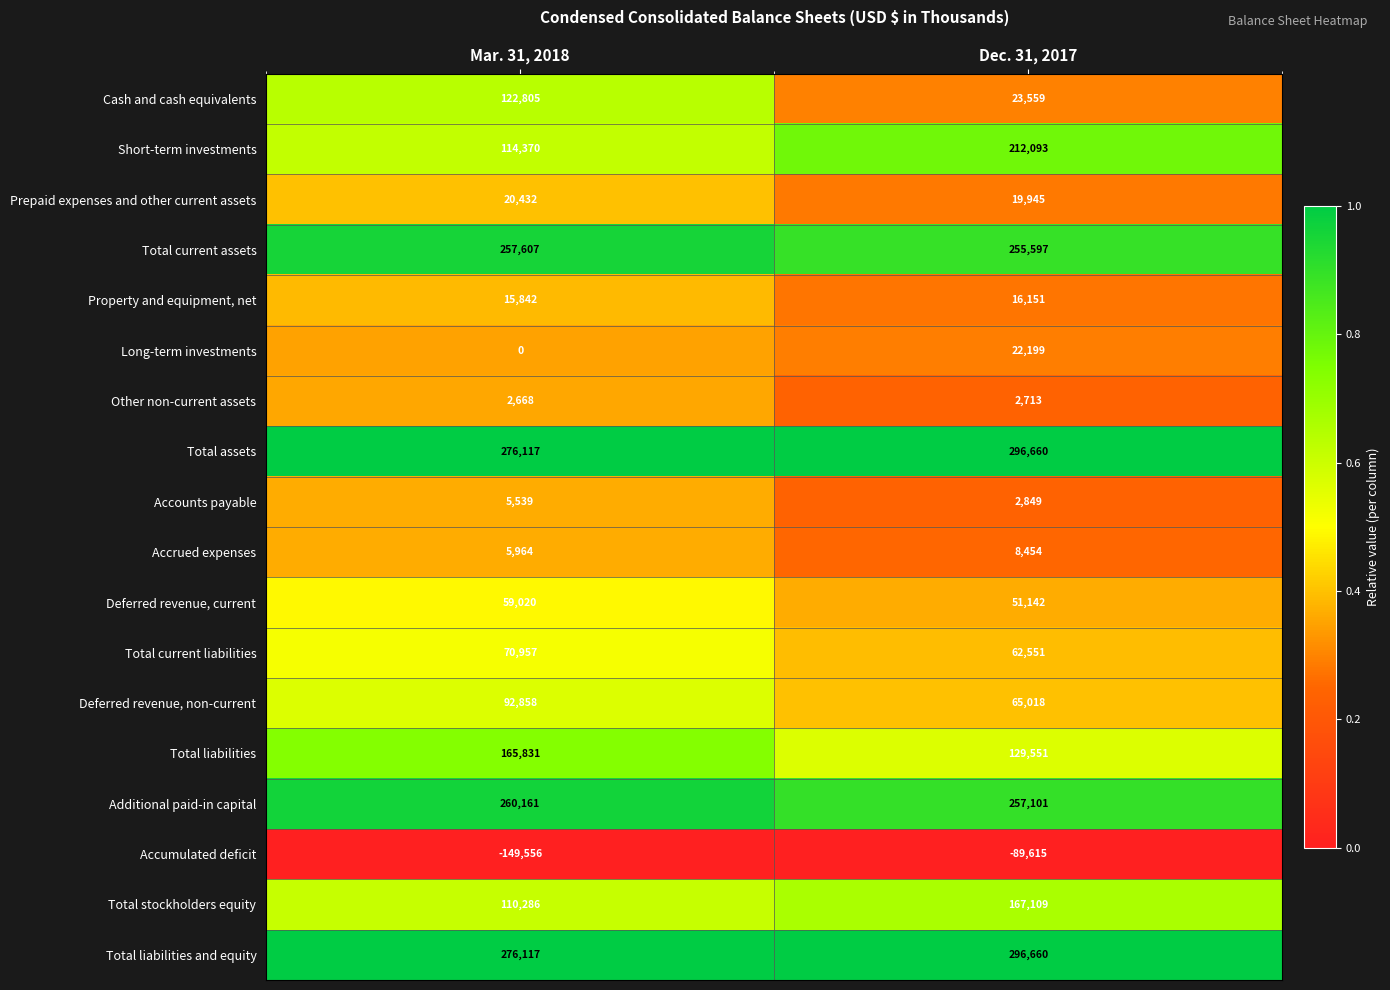

The Long-term investments series shows 0 at Mar. 31, 2018. True or false?

True